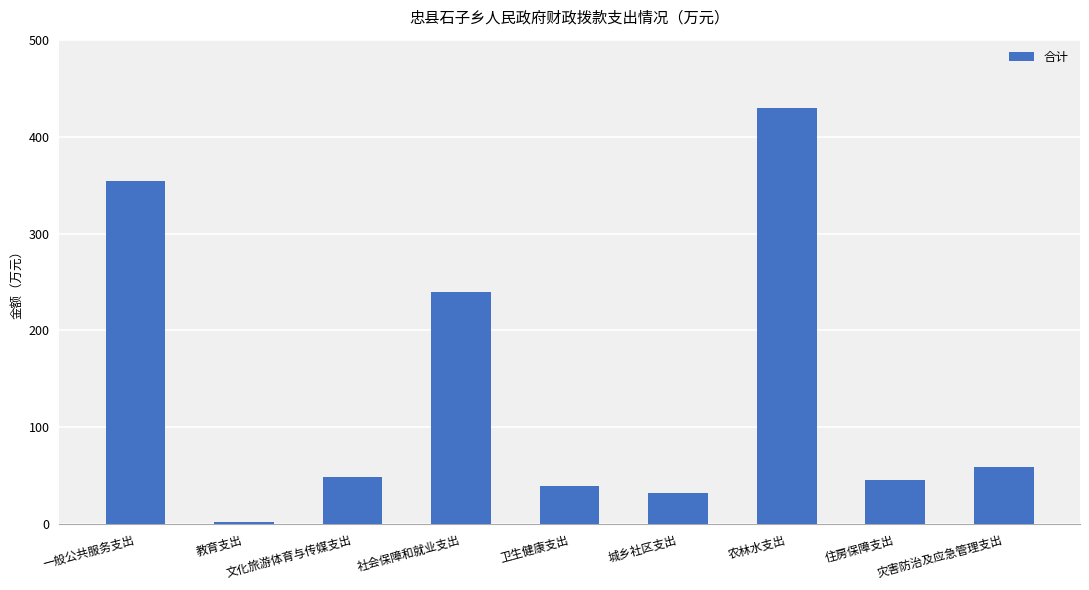

Which category has the highest value across all series?

农林水支出